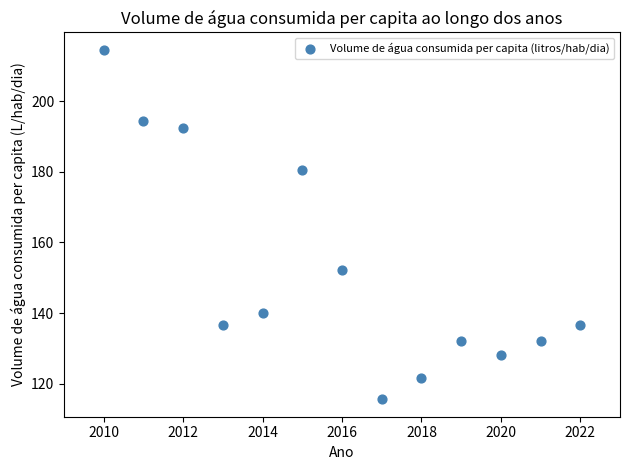

What Y value in the scatter plot is closest to 165?

152.1